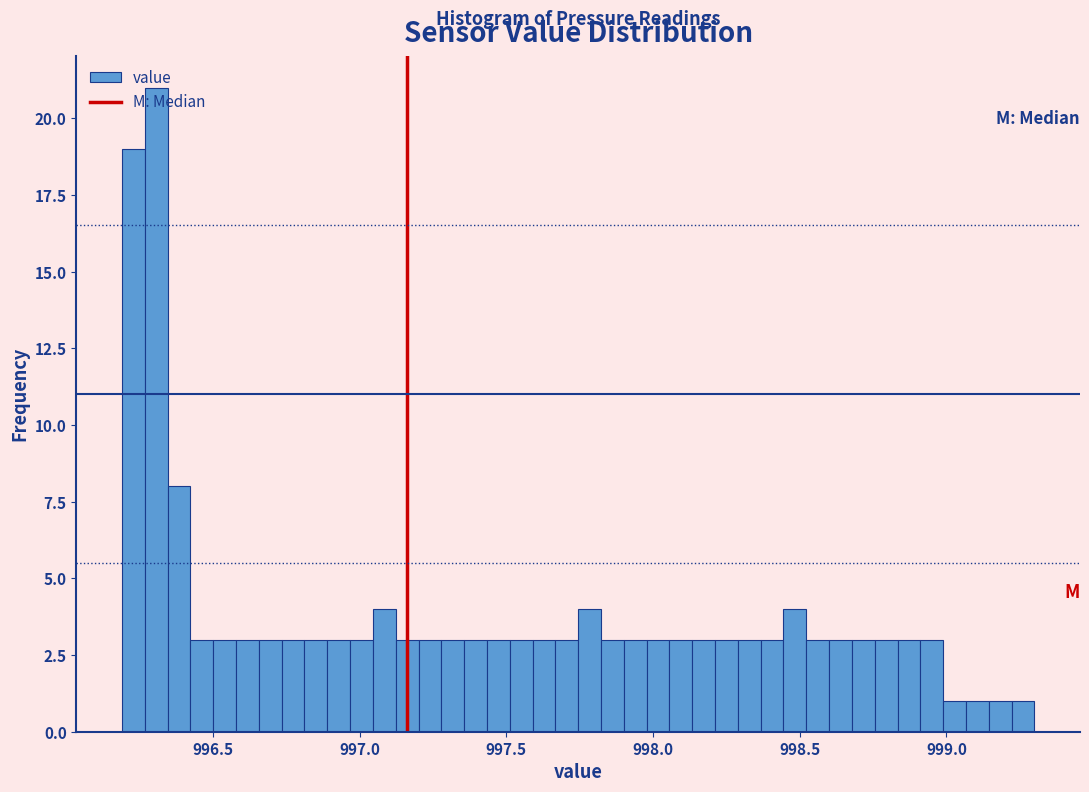

Read against the x-axis, roughly where is the centre of the tallest bar?

996.30